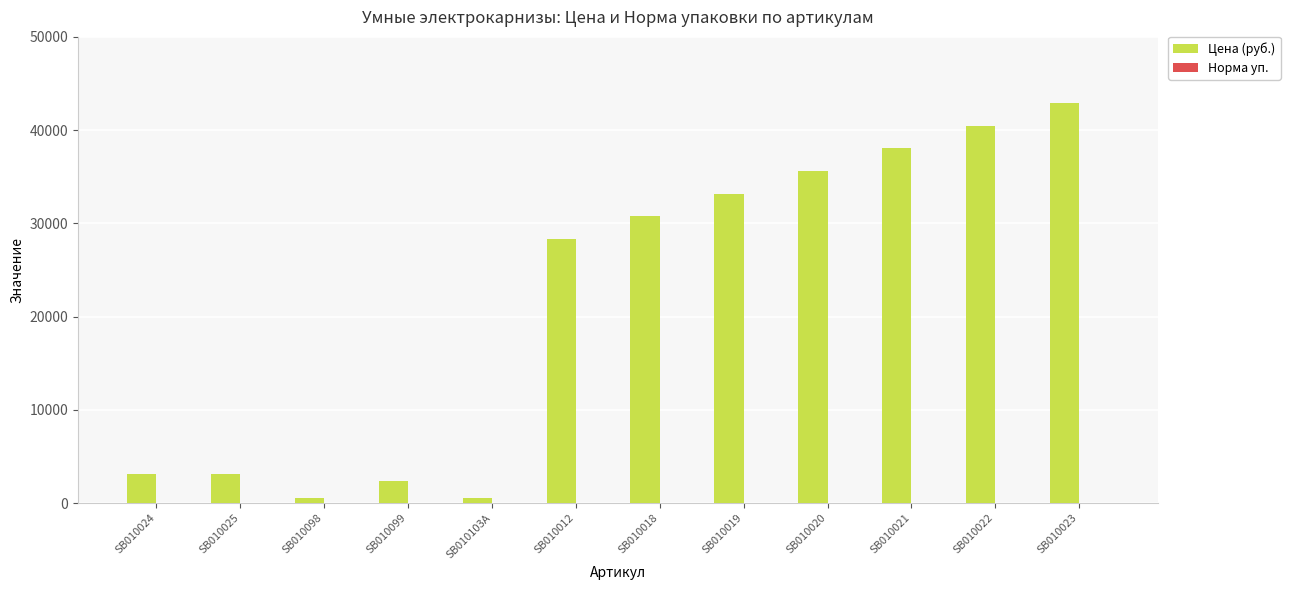

True or false: Цена (руб.) has a value of 40481.2 at SB010022.

True